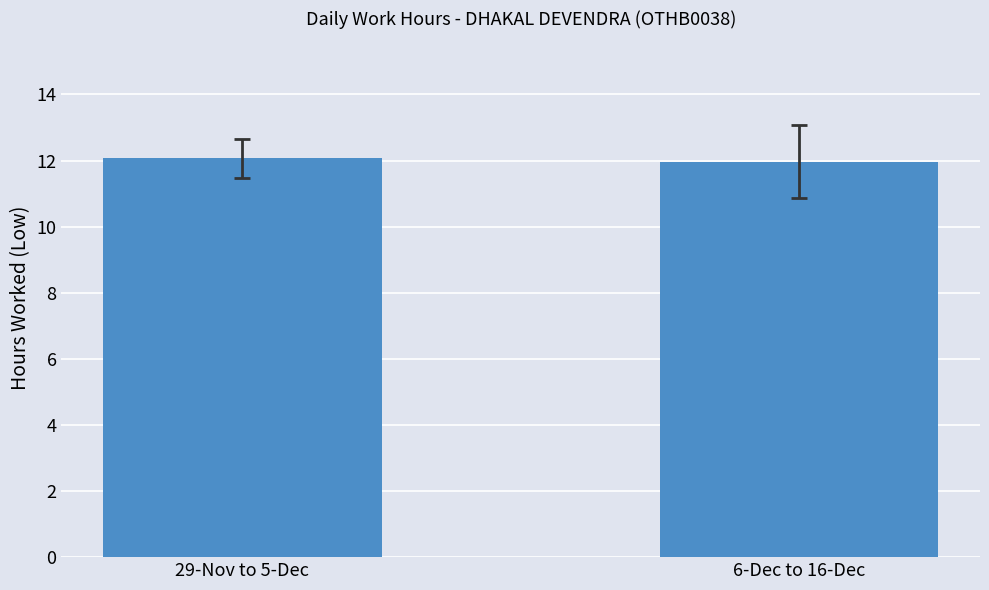

What is the ratio of the value at 6-Dec to 16-Dec to the value at 29-Nov to 5-Dec?

1.0